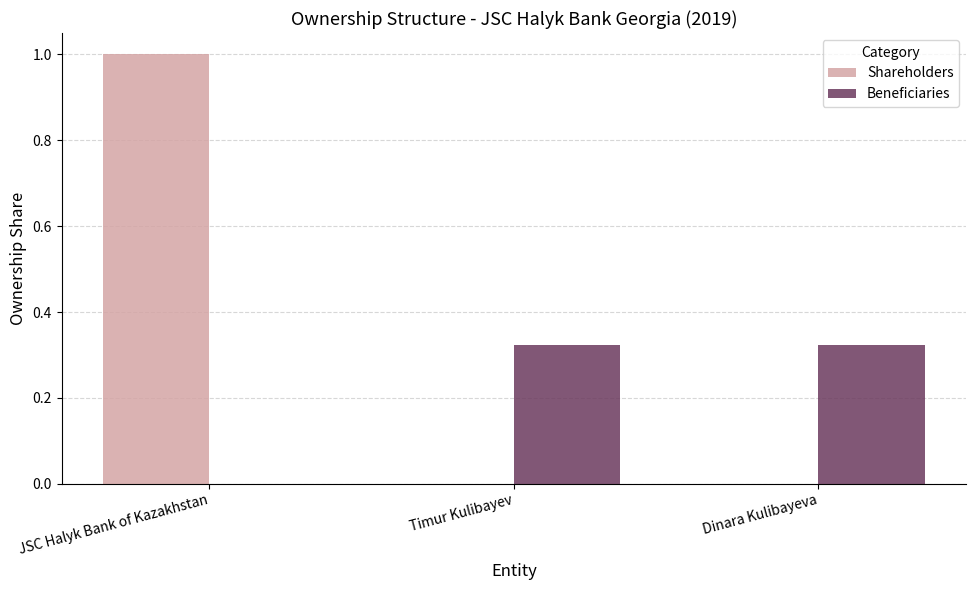

What is the sum of the Shareholders values at JSC Halyk Bank of Kazakhstan and Timur Kulibayev?

1.0